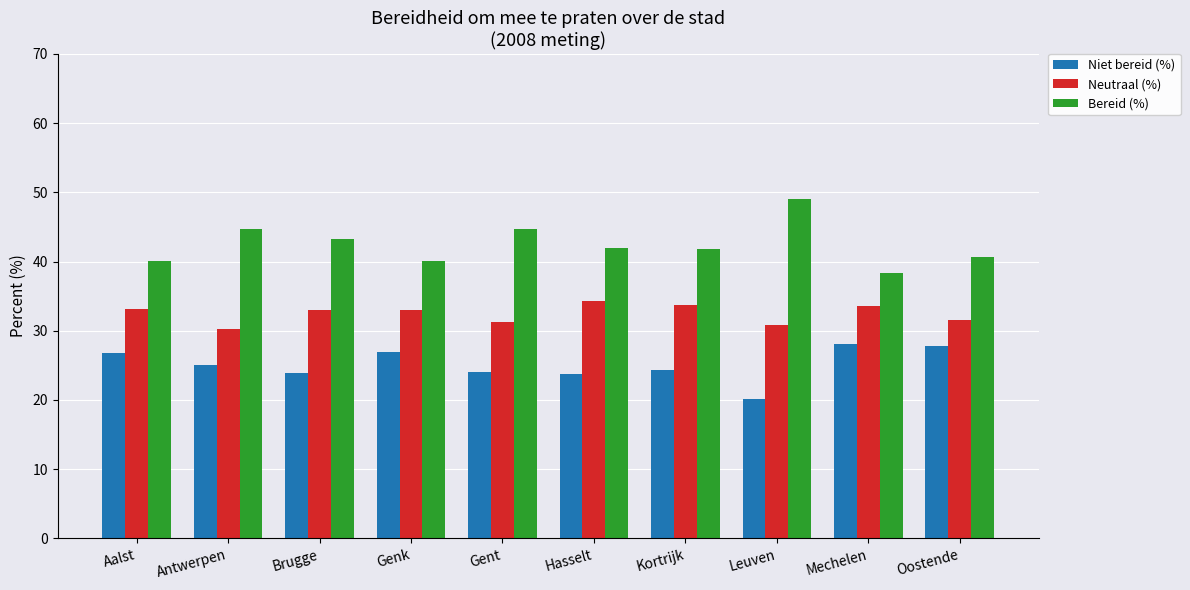

List the series in order of their overall mean, highest first.

Bereid (%), Neutraal (%), Niet bereid (%)